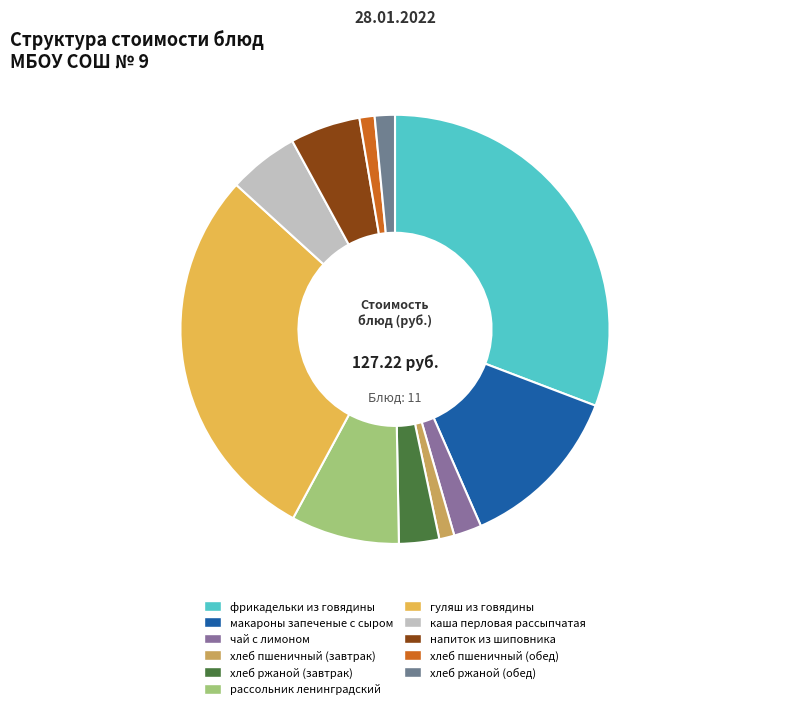

Which has a higher value, чай с лимоном or макароны запеченые с сыром?

макароны запеченые с сыром